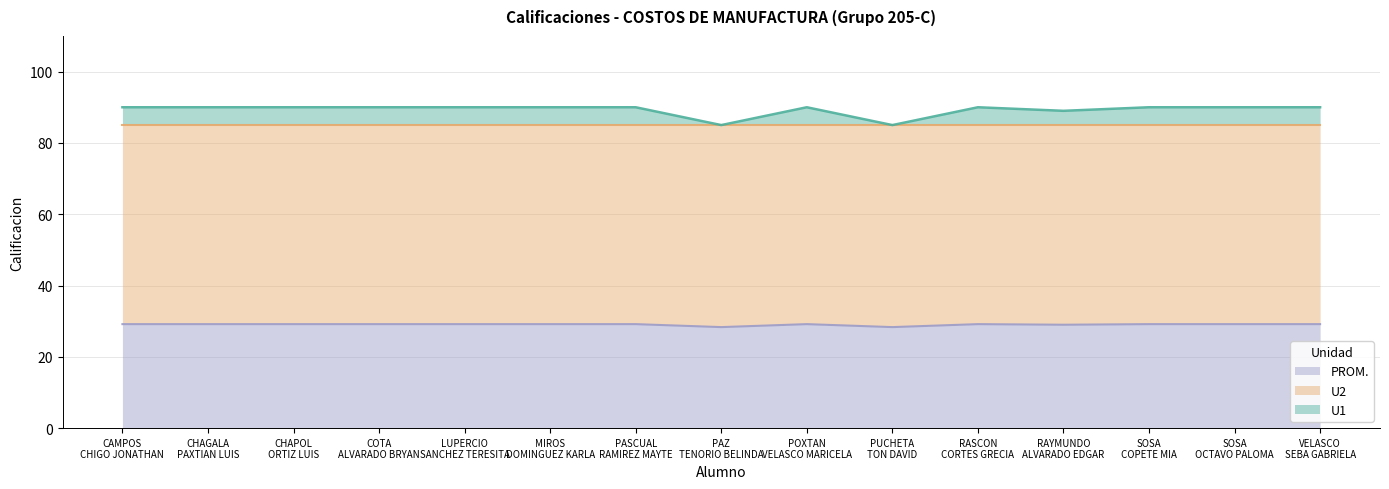

List the series in order of their overall mean, highest first.

U1, PROM.